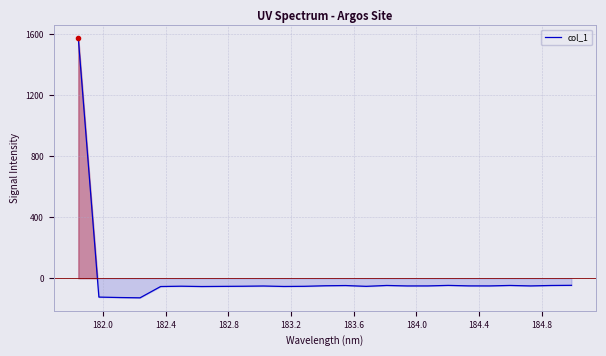

What is the difference between the maximum and minimum values?

1701.4